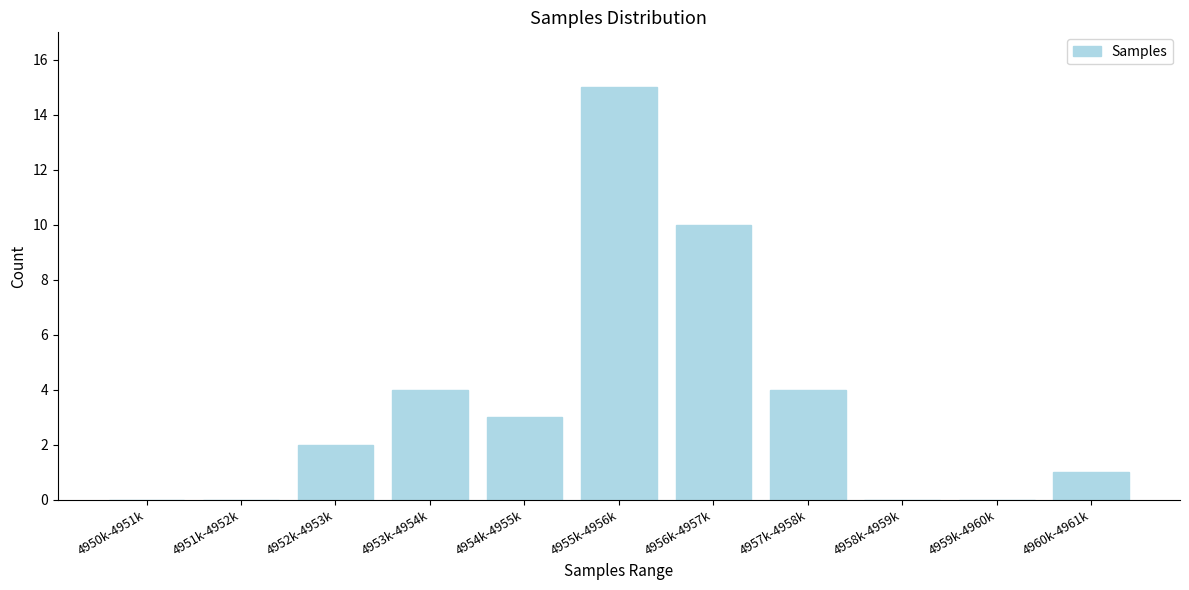

Reading left to right, what are all the values shown in this chart?

4950k-4951k=0	4951k-4952k=0	4952k-4953k=2	4953k-4954k=4	4954k-4955k=3	4955k-4956k=15	4956k-4957k=10	4957k-4958k=4	4958k-4959k=0	4959k-4960k=0	4960k-4961k=1